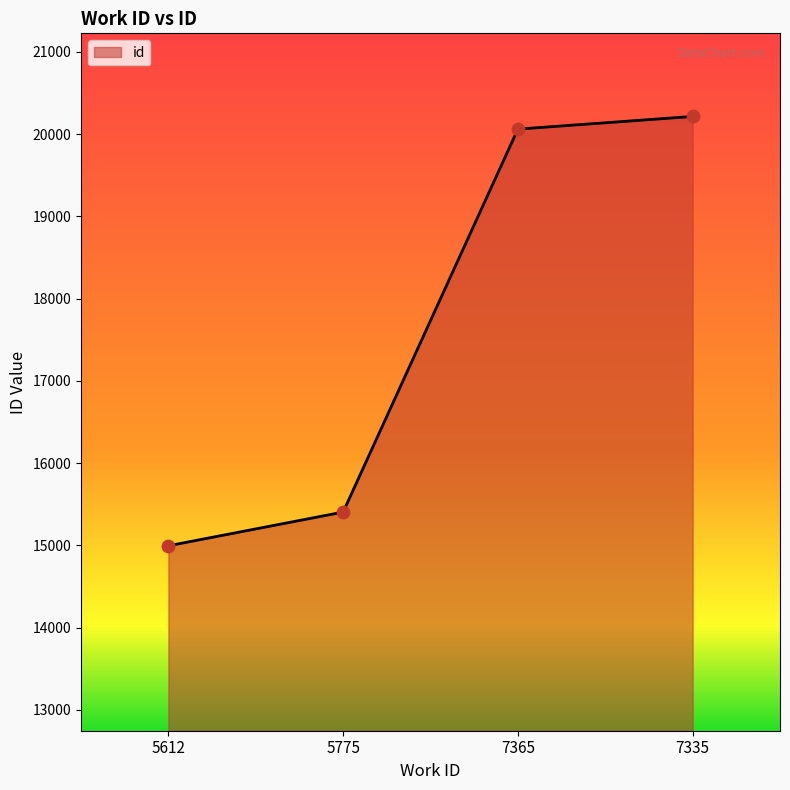

Between 5775 and 7335, which is larger?

7335